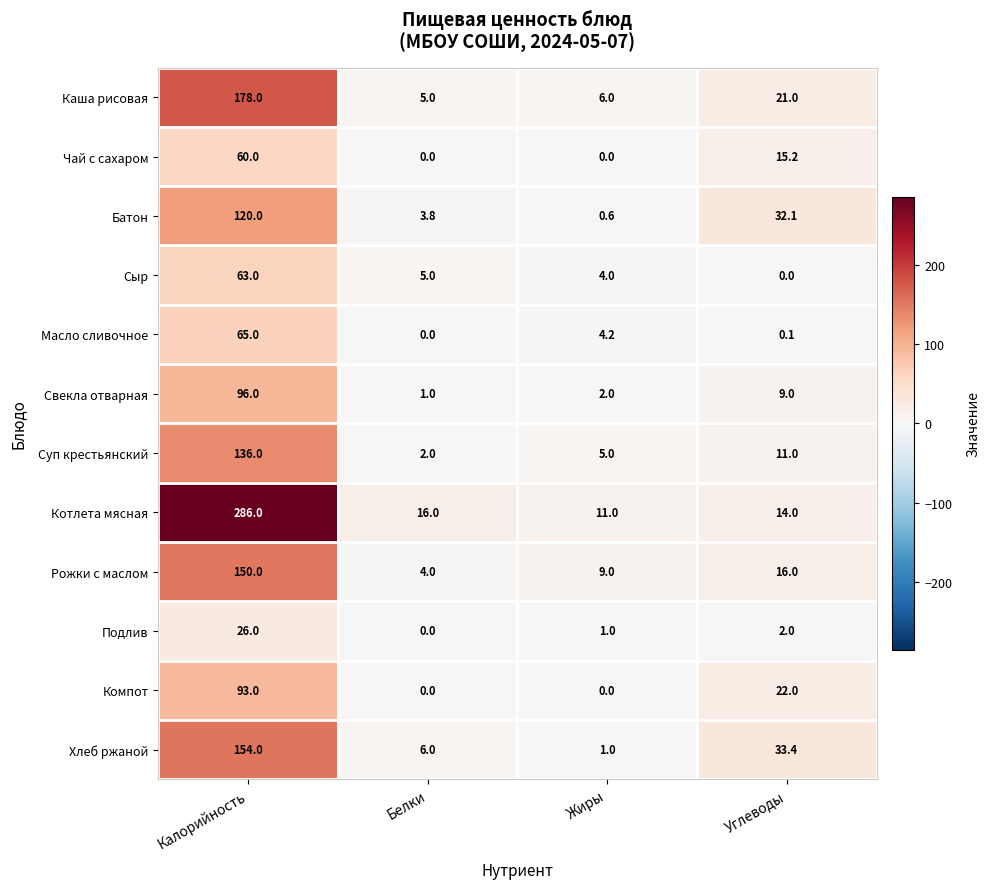

Where does the Сыр series first go above 5?

Калорийность